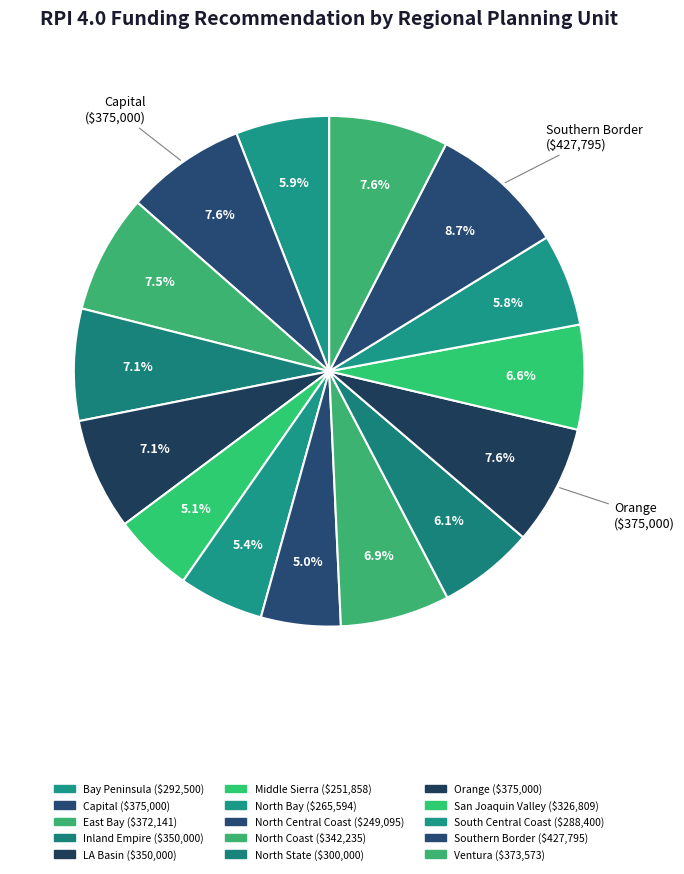

How many segments does this pie chart have?

15